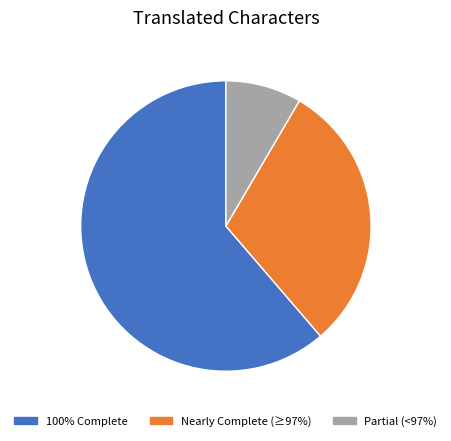

Count the number of slices in the pie.

3